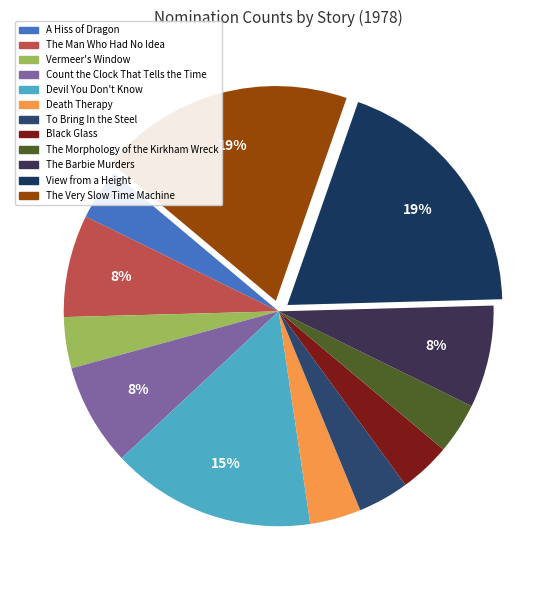

Approximately how many times larger is the value at Vermeer's Window compared to Count the Clock That Tells the Time?

0.5